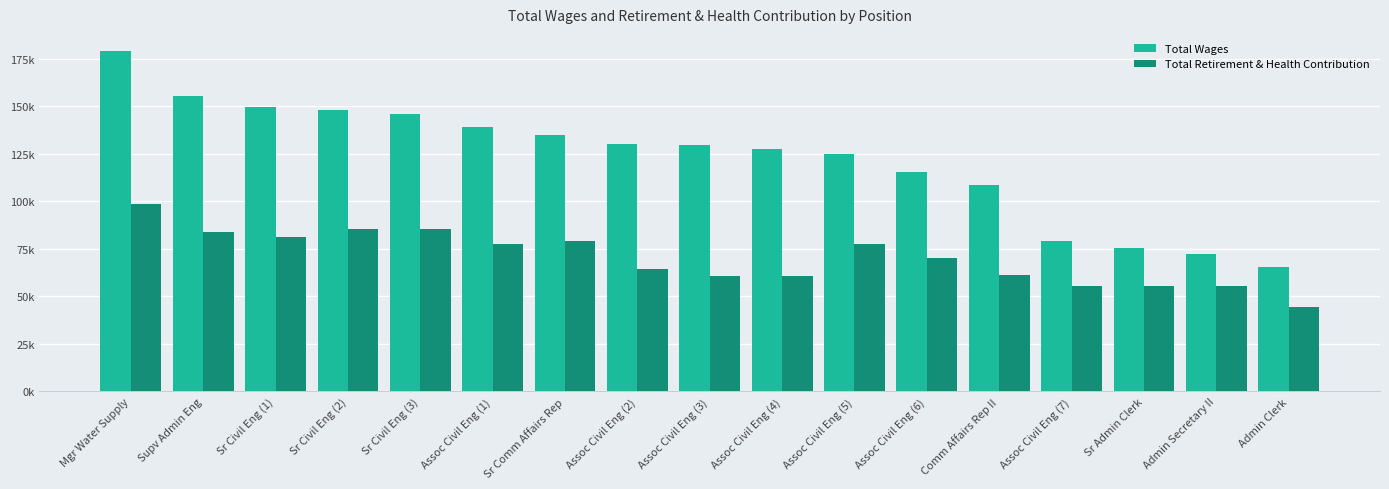

What position from the right is Admin Clerk?

1